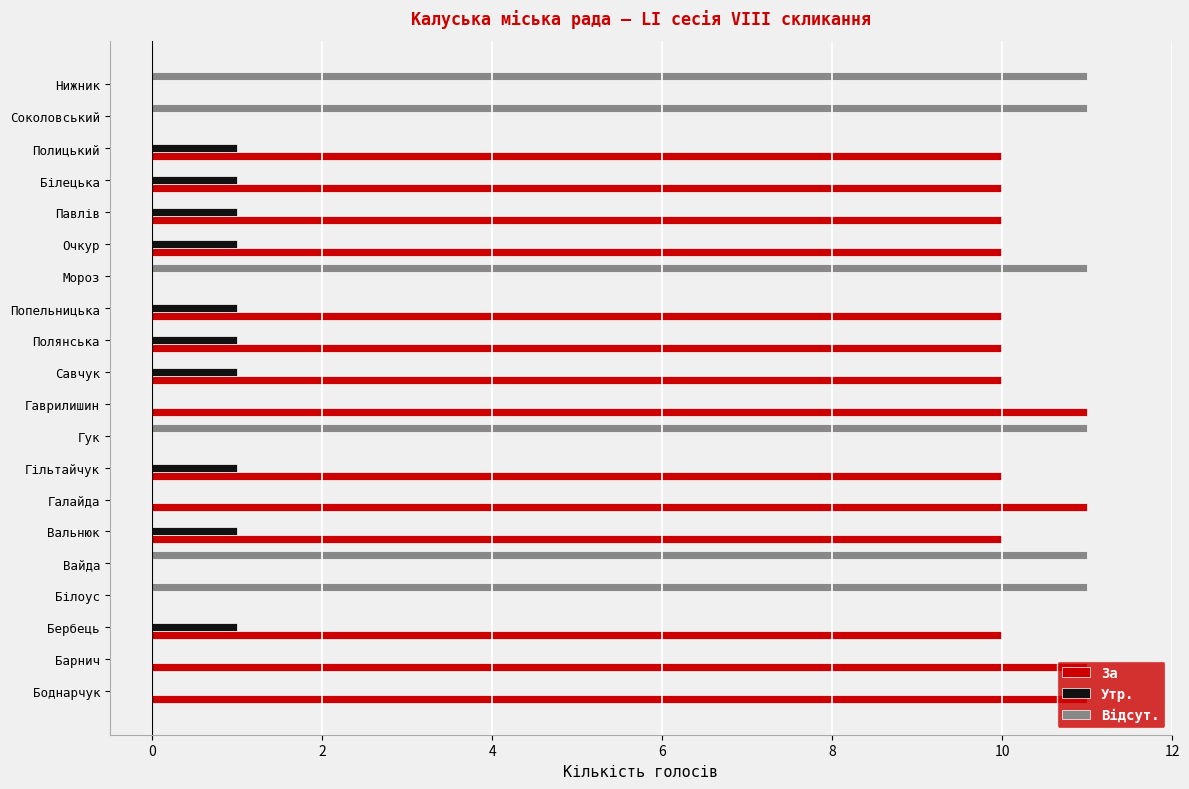

Which series has the largest total across all categories?

За